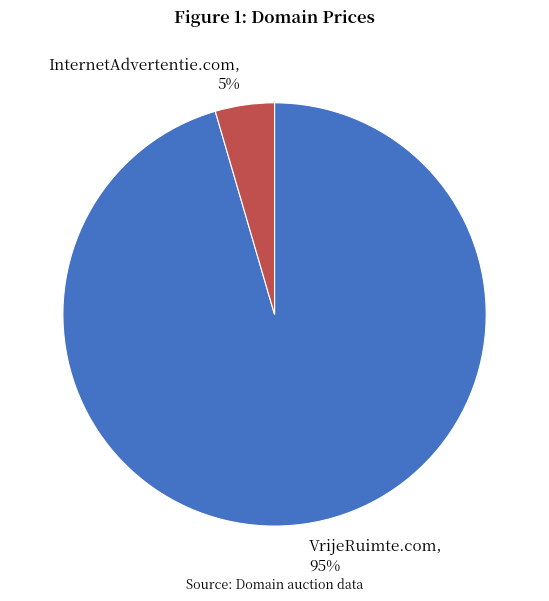

Is the sum of InternetAdvertentie.com and VrijeRuimte.com greater than half?

Yes